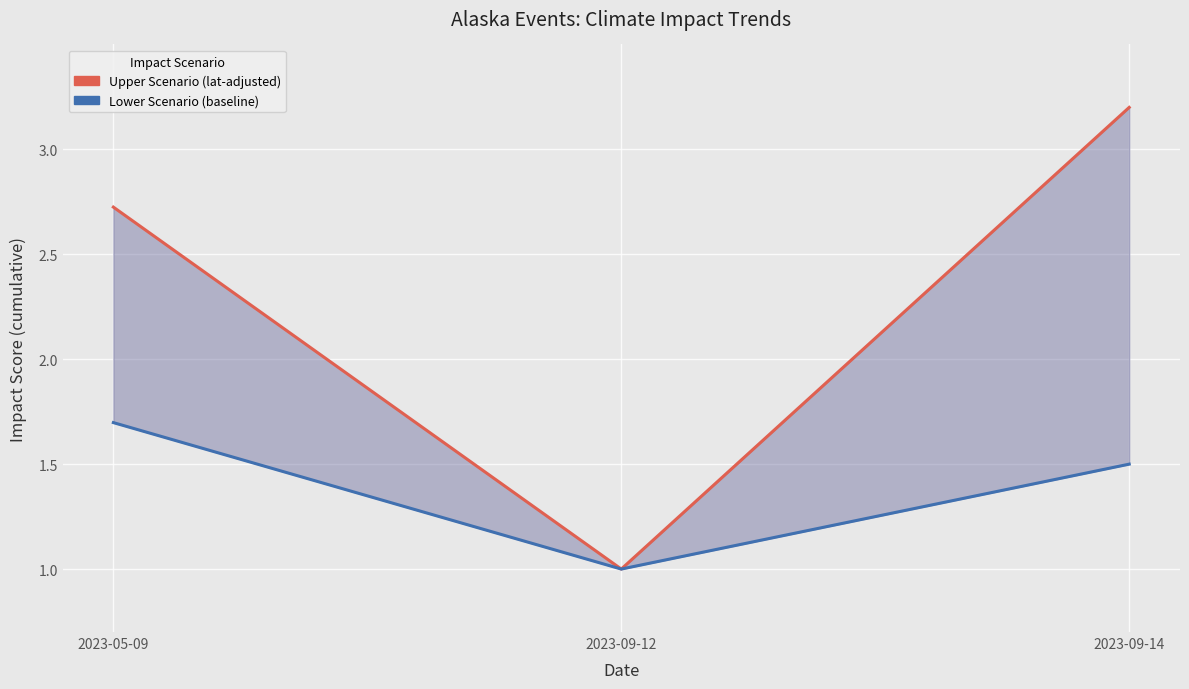

Rank the series by their average value, from highest to lowest.

Upper Scenario (lat-adjusted), Lower Scenario (baseline)